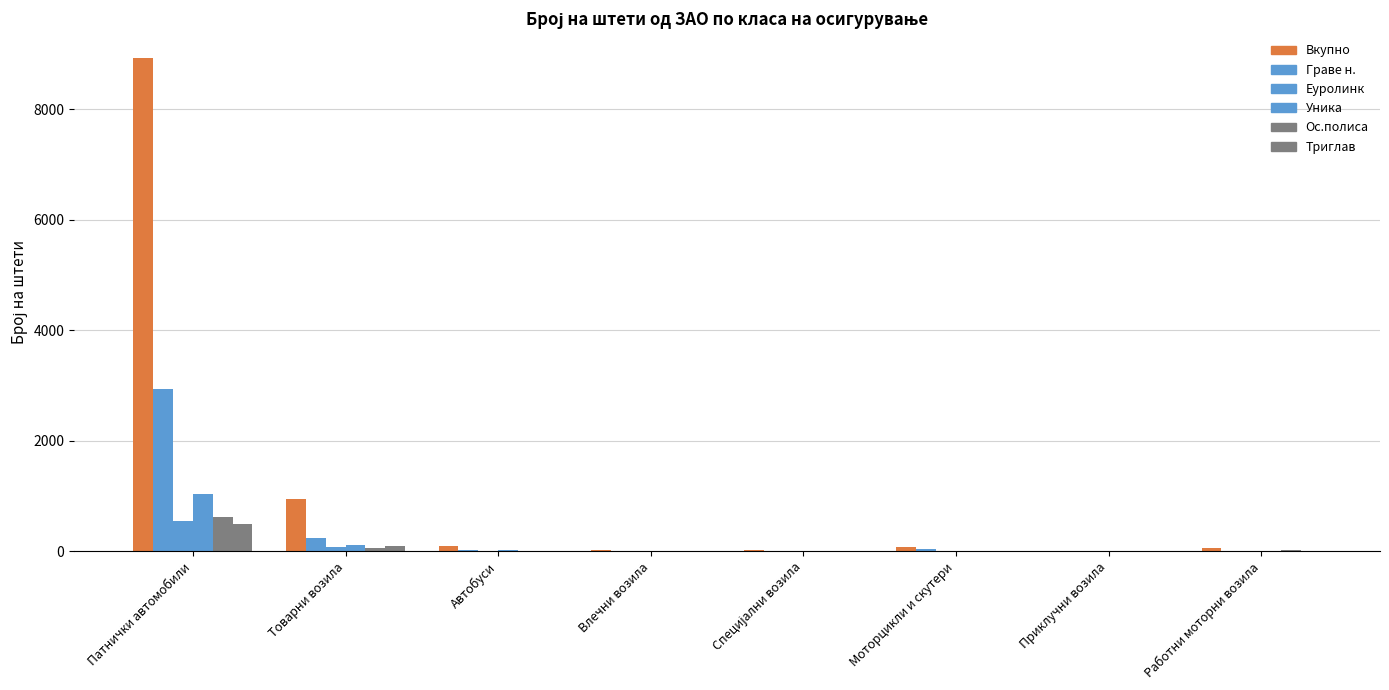

How many groups of bars are there?

8